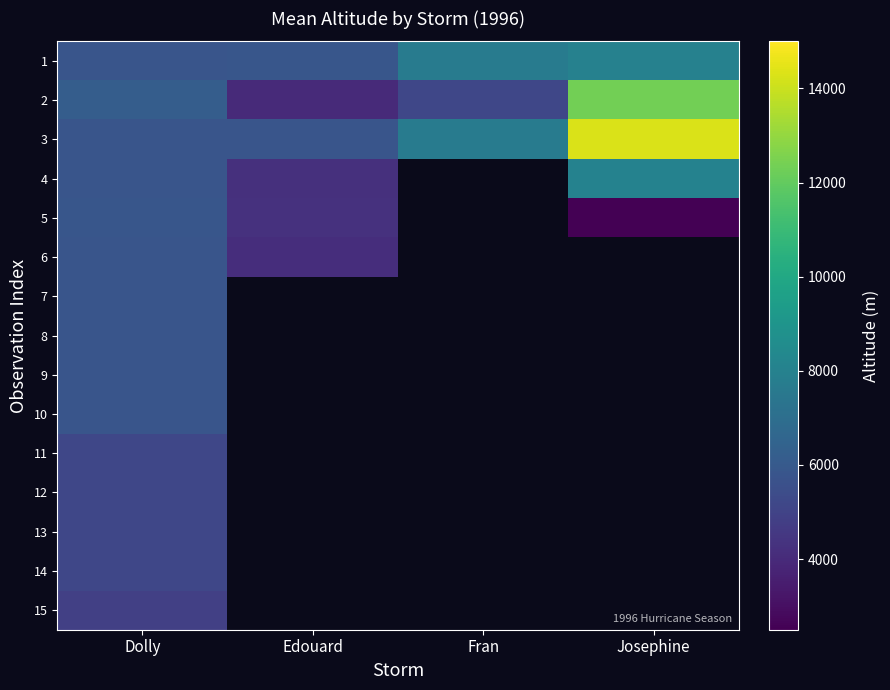

What is the highest value of the 11 series?

5146.2